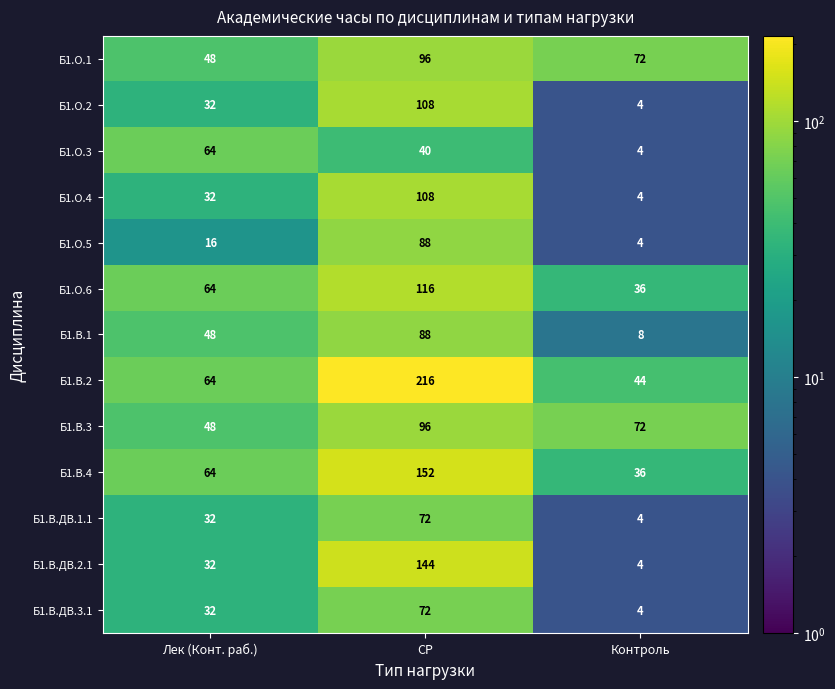

What is the difference between the highest and lowest values at СР?

176